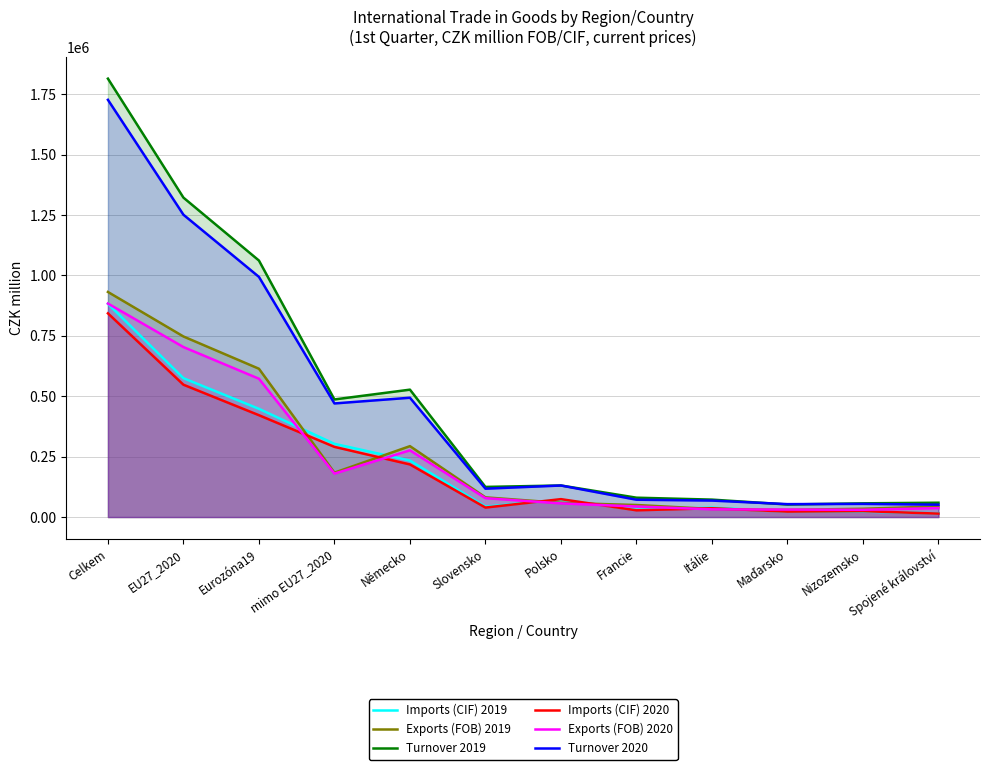

Which series ends up on top after the final intersection of Imports (CIF) 2019 and Exports (FOB) 2019?

Exports (FOB) 2019